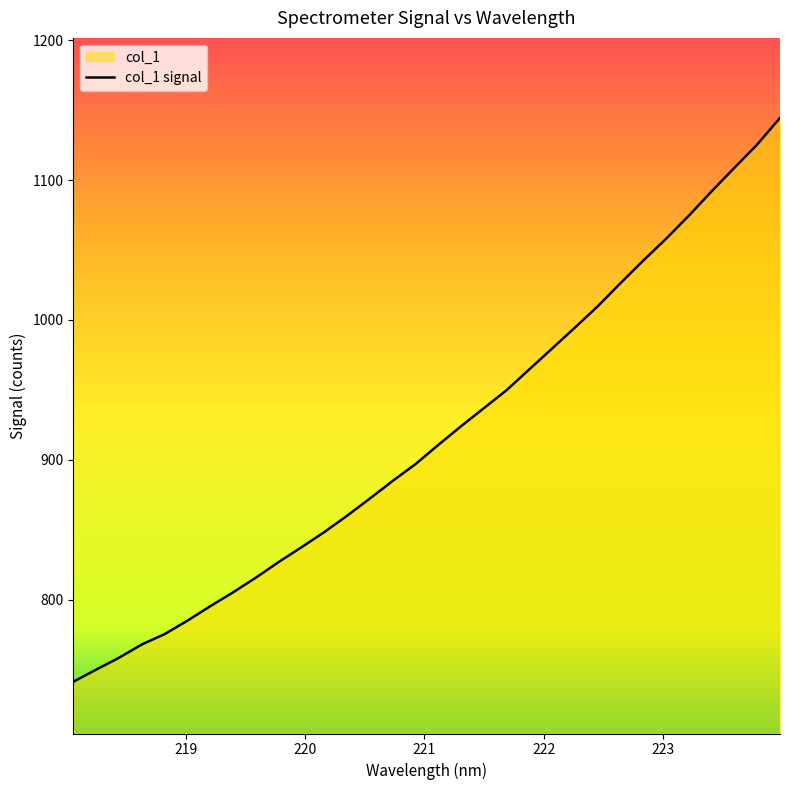

Which category has the lowest value across all series?

218.0596